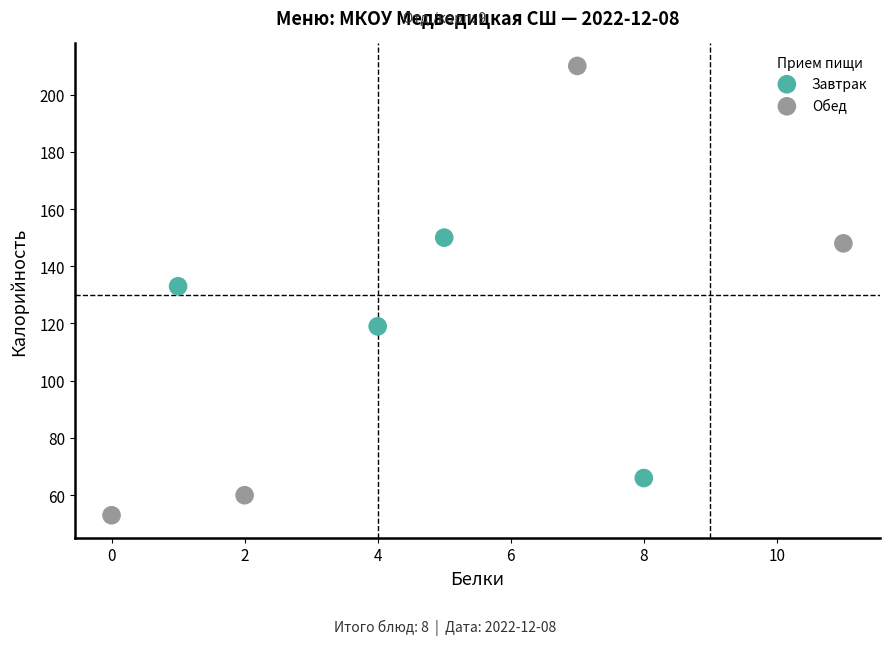

Which series reaches the maximum Y coordinate?

Обед